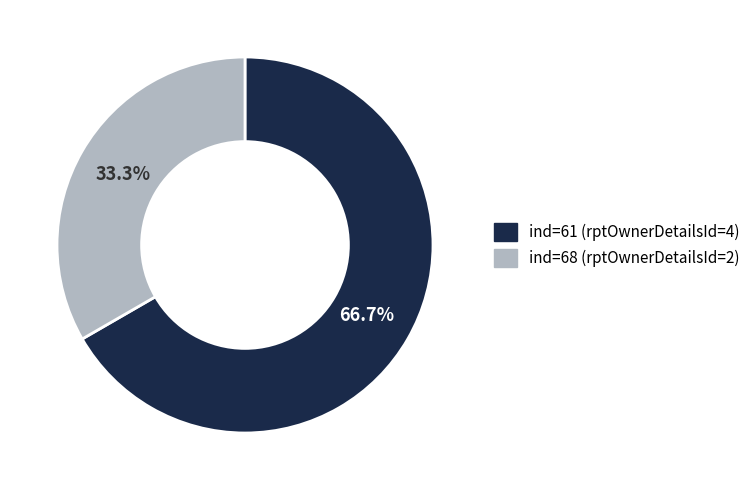

Combined, do ind=68 (rptOwnerDetailsId=2) and ind=61 (rptOwnerDetailsId=4) account for over 50%?

Yes